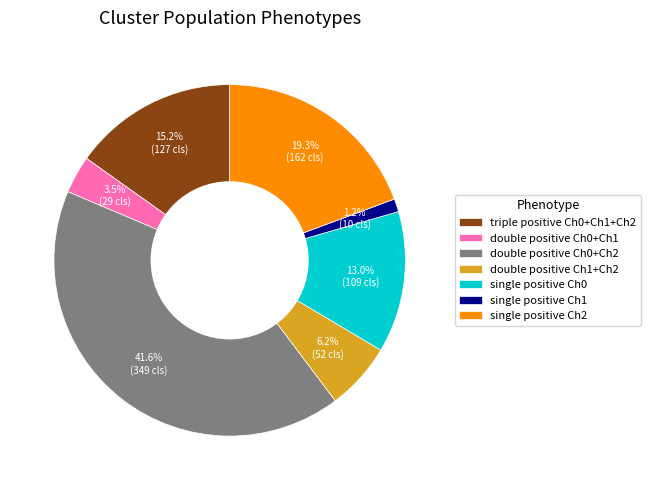

True or false: single positive Ch2 accounts for 19% of the total.

True